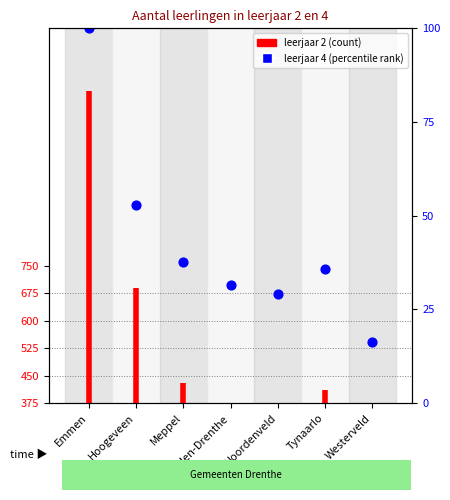

What is the change in value from Emmen to Meppel?

-639.5